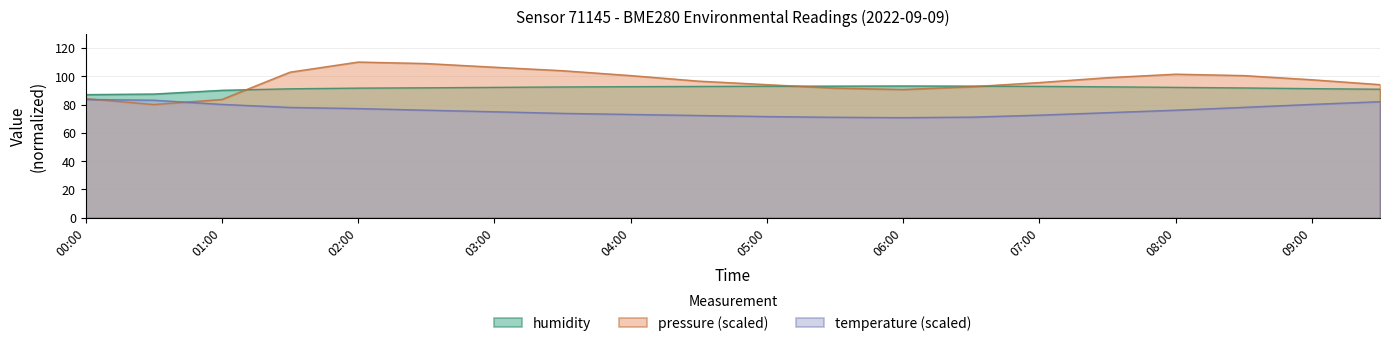

What is the label of the 9th point from the right?

05:30